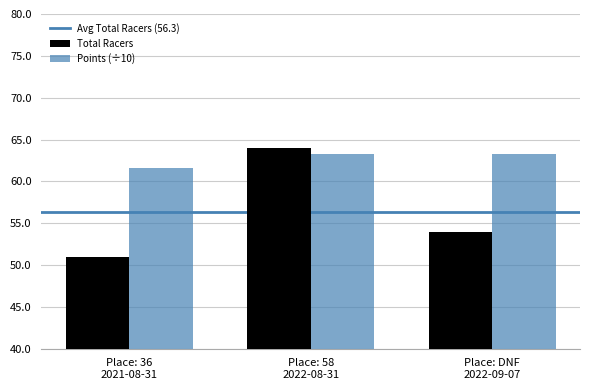

Reading left to right, transcribe all the data shown in this chart.

Total Racers: 51.0	64.0	54.0
Points (÷10): 61.6	63.3	63.3